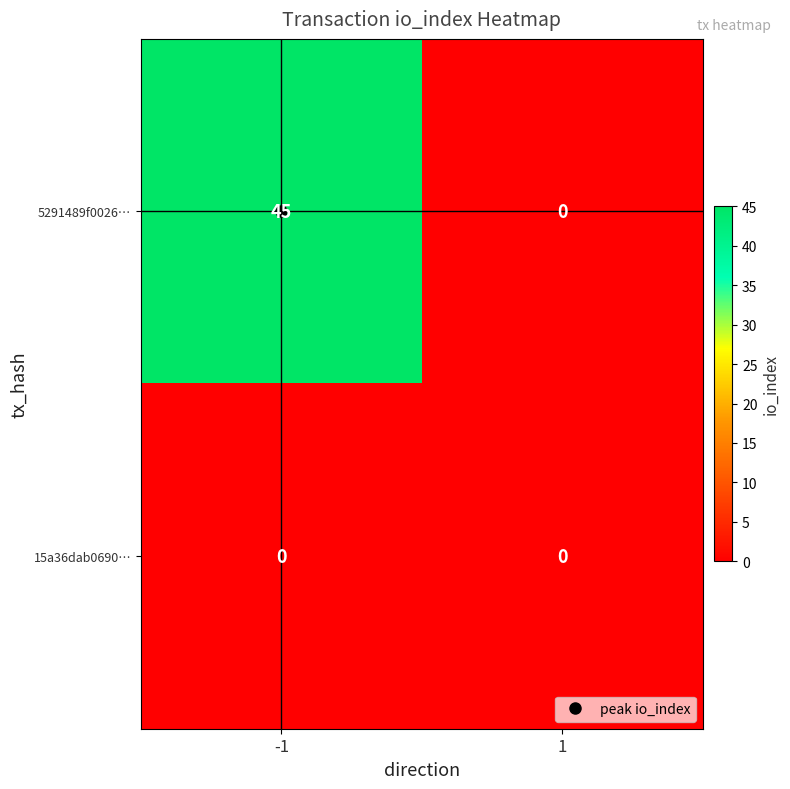

How many values in the 5291489f0026… series are below 45?

1